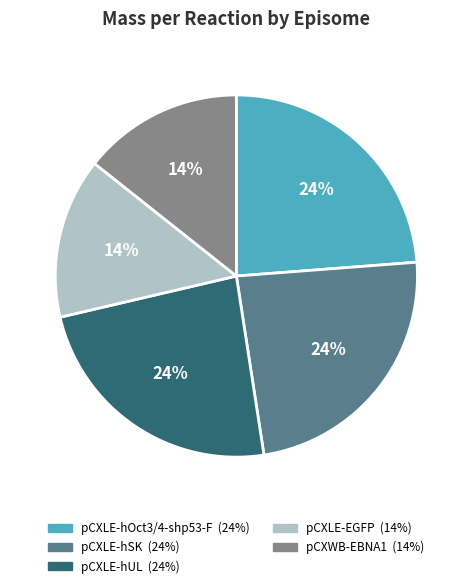

How many slices are in this pie chart?

5